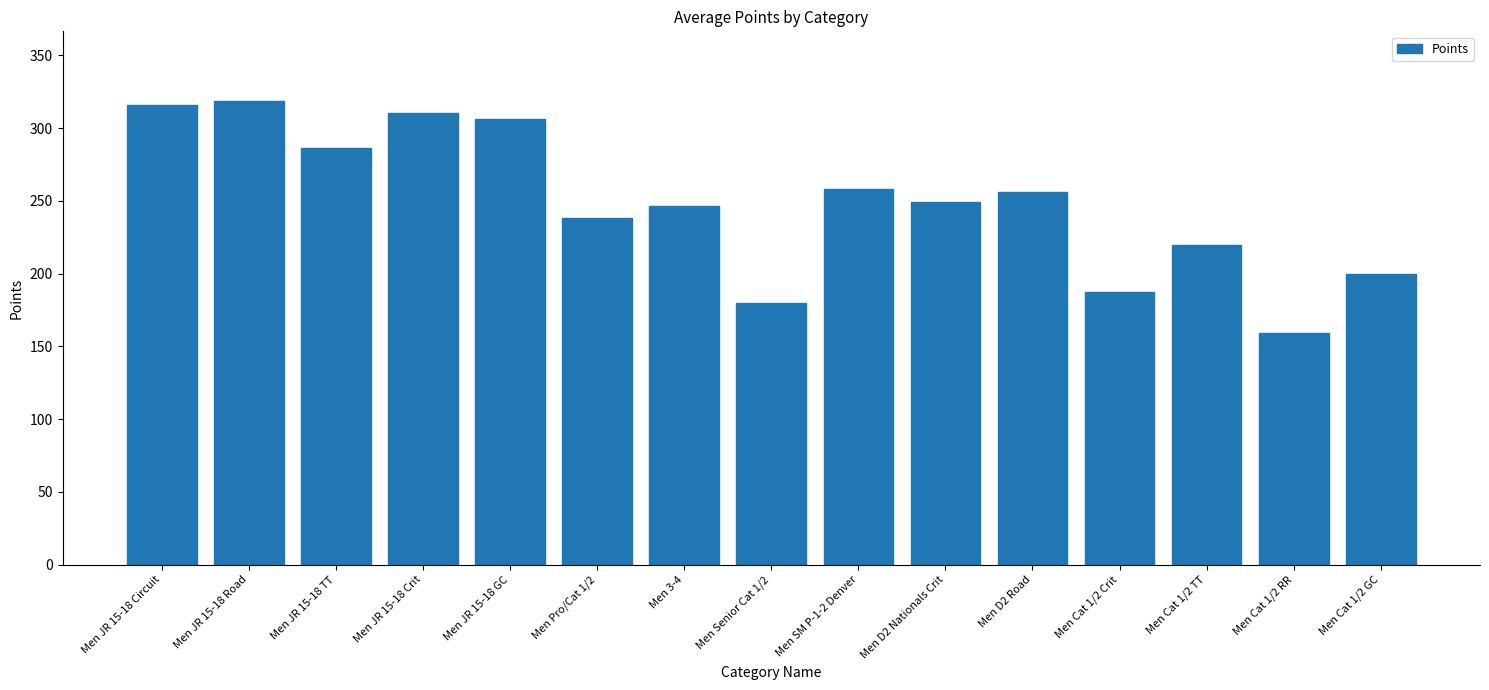

Read the value at Men JR 15-18 Circuit.

316.0